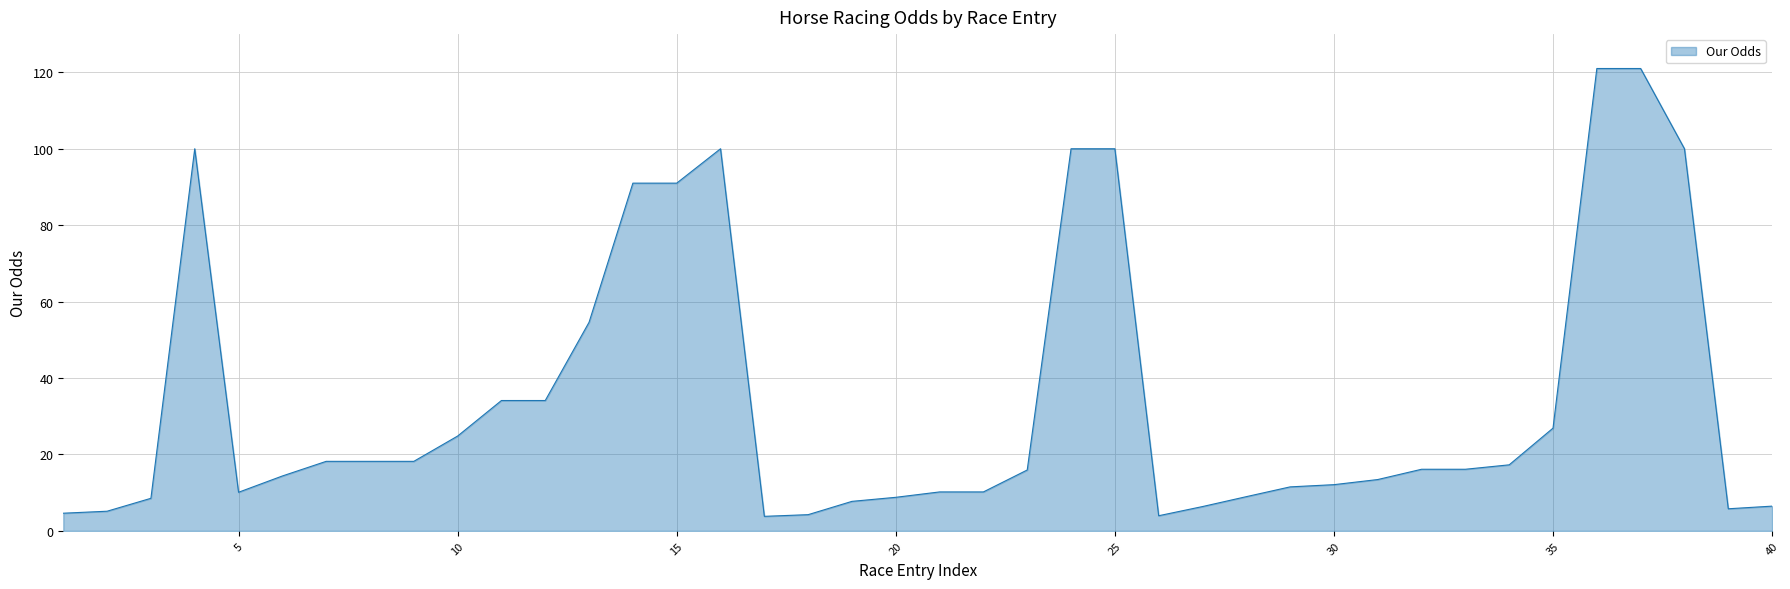

True or false: the data has more than 1 interior local peaks.

True